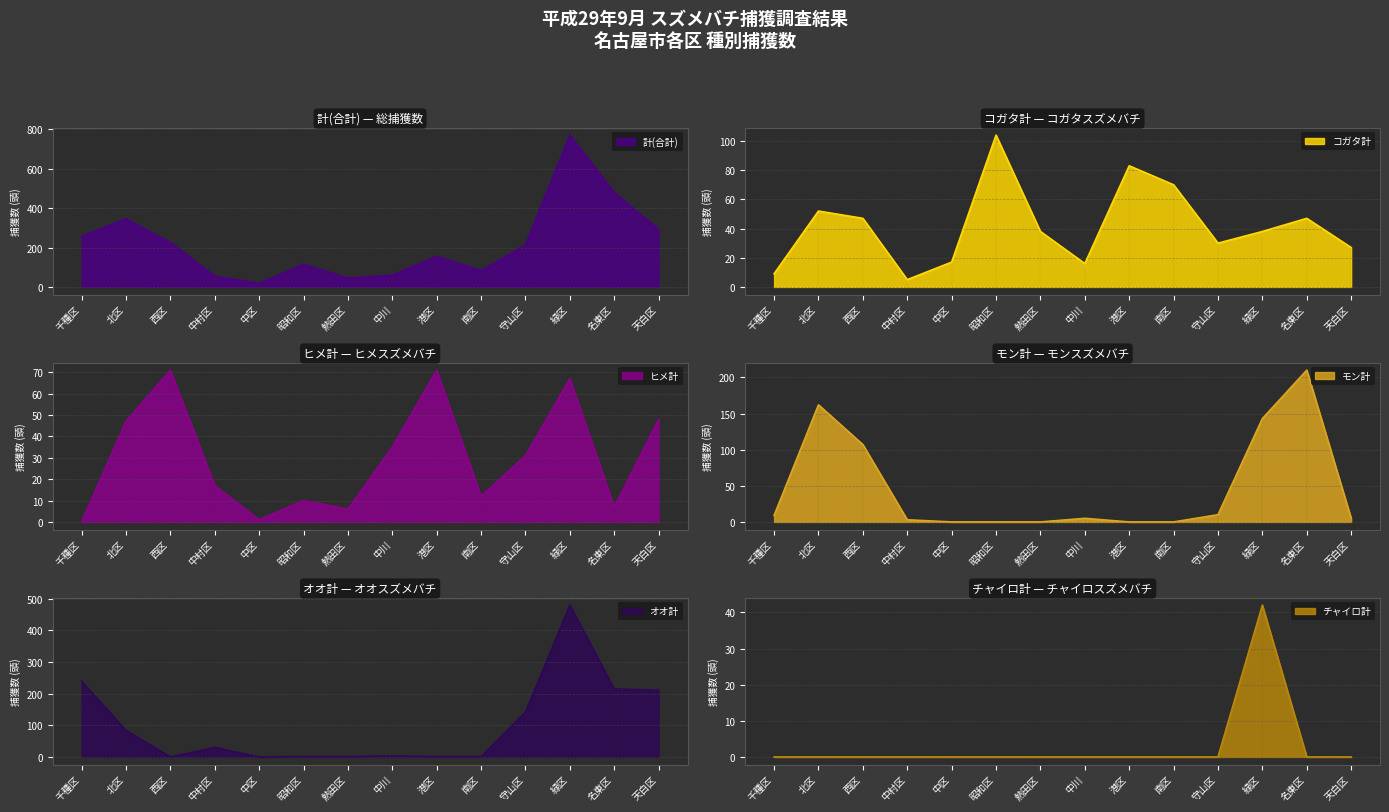

True or false: チャイロ計 and ヒメ計 cross at least once.

False